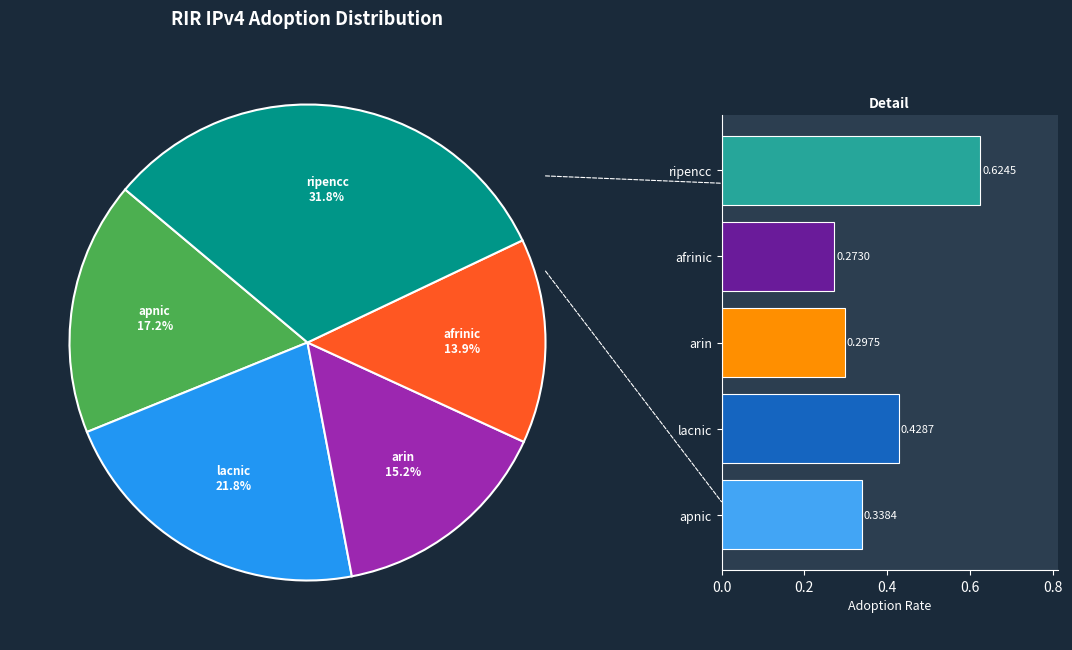

To the nearest percent, what is the difference between the largest and smallest slice percentages?

18%